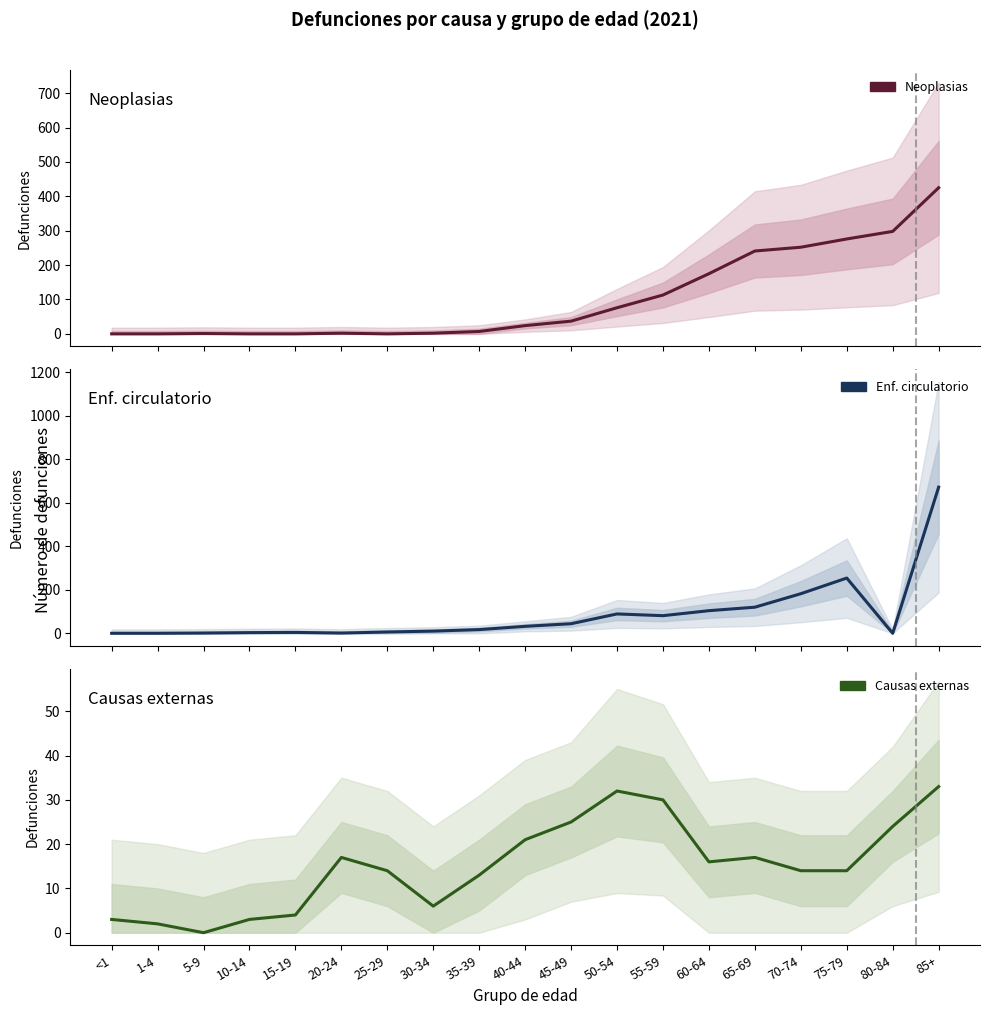

How many interior local valleys does the Neoplasias series have?

1